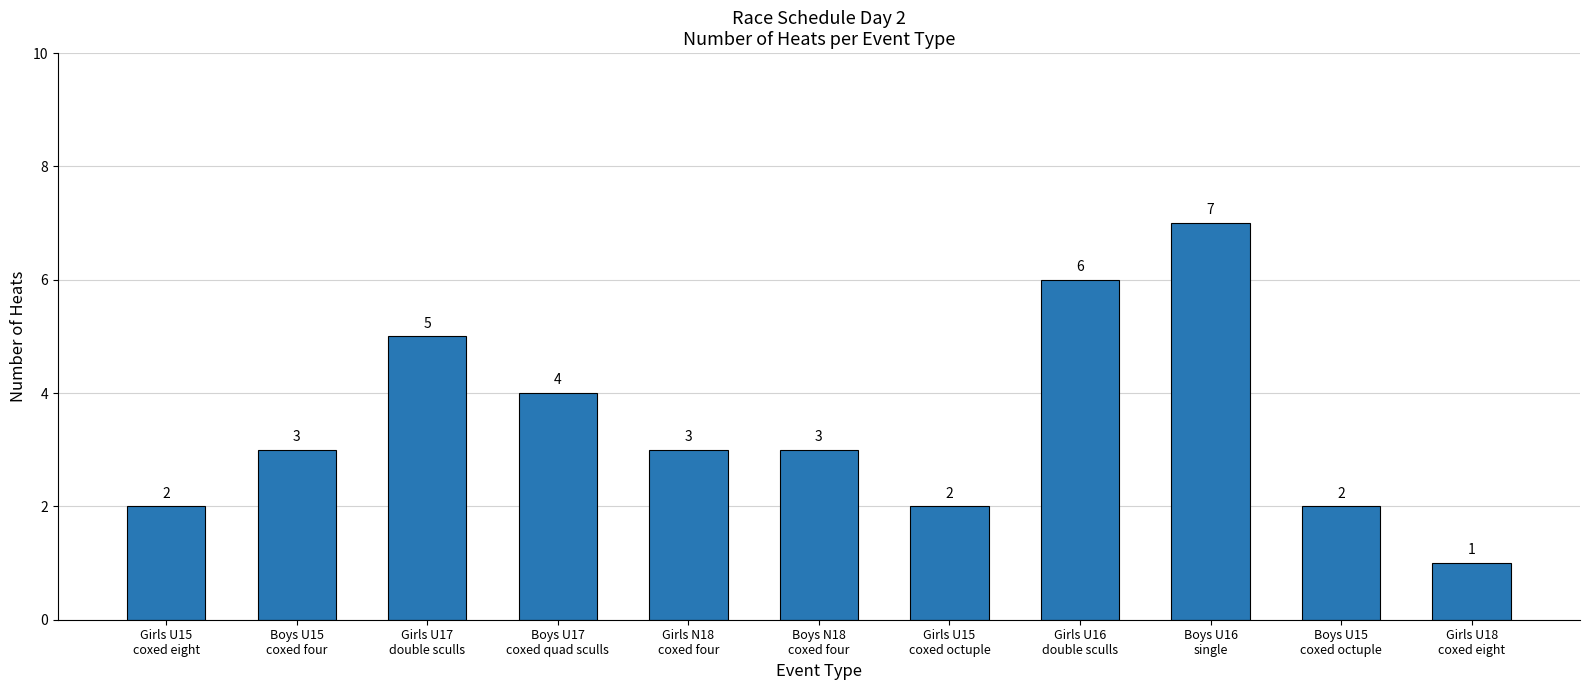

Count the values in the range 2 to 5.

8